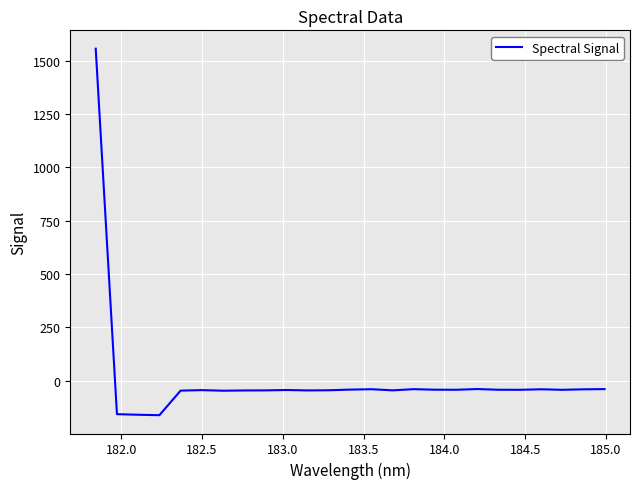

What is the difference between the maximum and minimum values?

1719.9